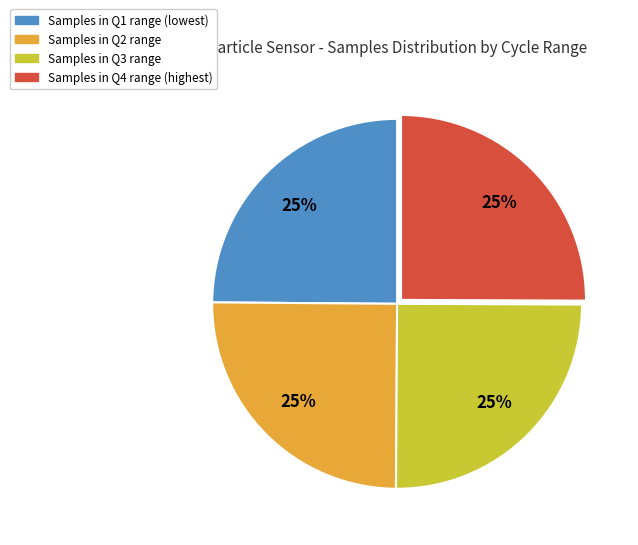

Is there a majority slice in this chart?

No